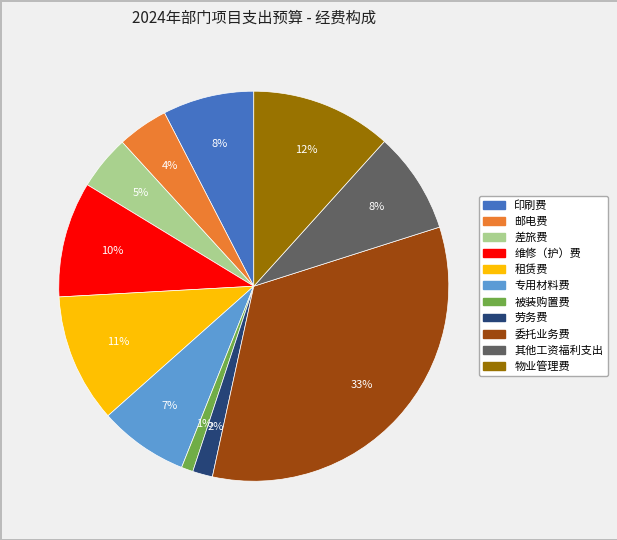

Between 维修（护）费 and 专用材料费, which is larger?

维修（护）费